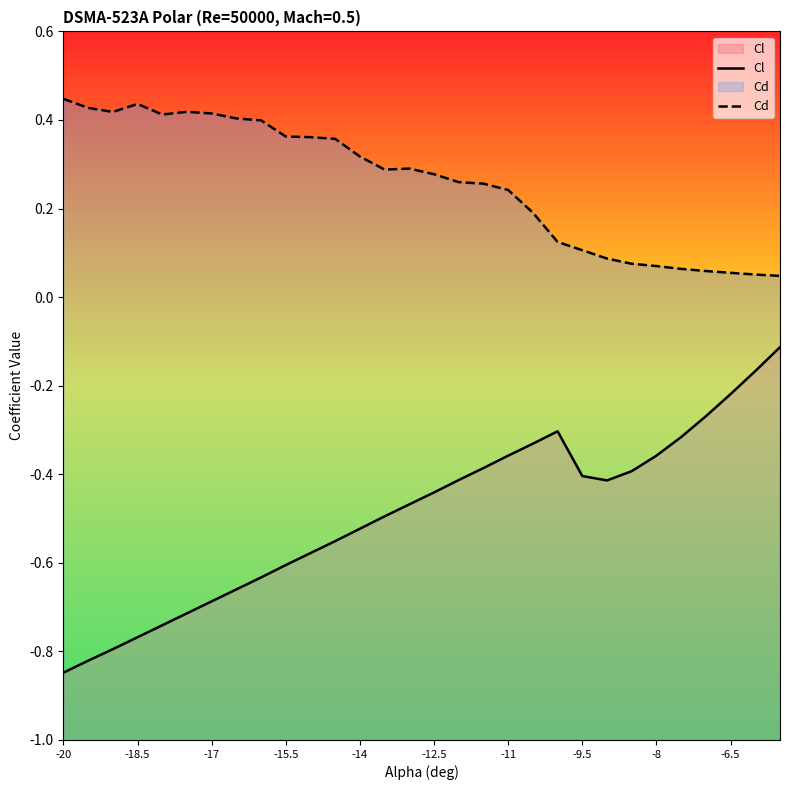

How many lines are shown in the chart?

2